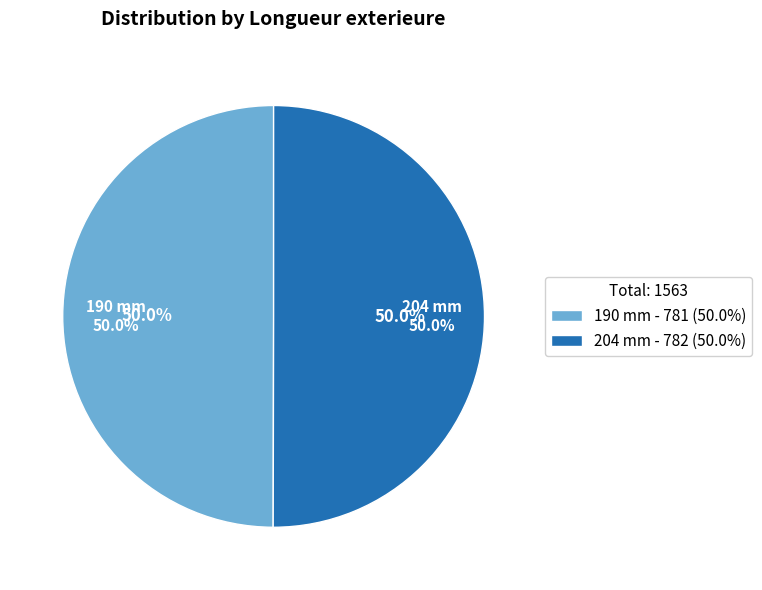

Does 190 mm represent more than half of the total?

No